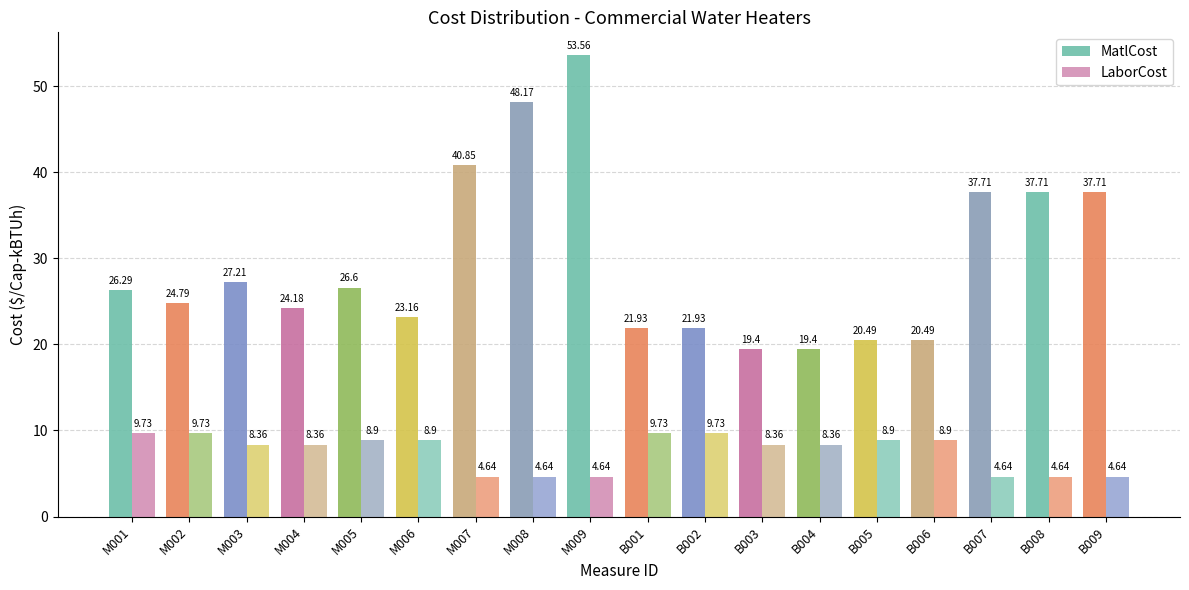

What is the greatest value displayed?

53.6